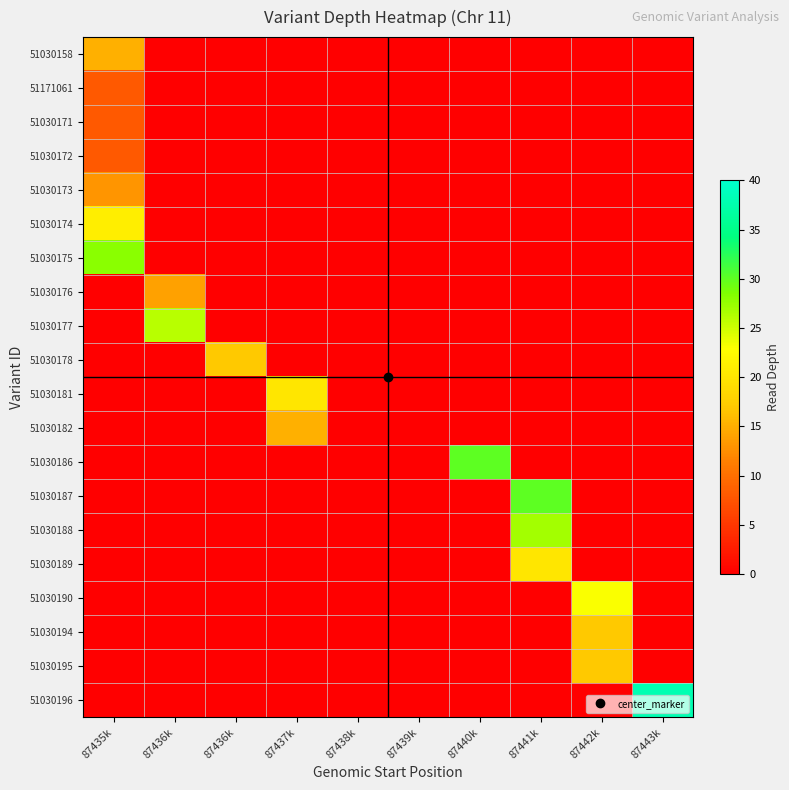

Between 87438k and 87441k, which series saw the biggest shift?

51030187